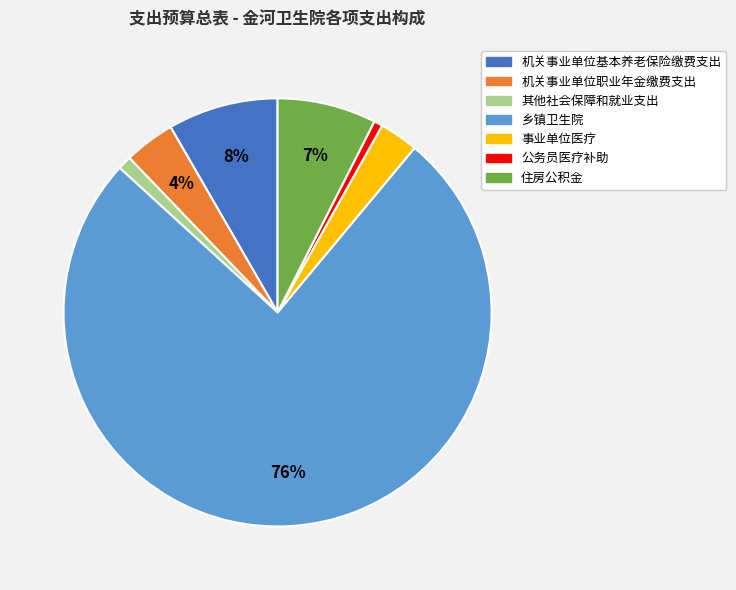

What is the largest slice in the pie chart?

乡镇卫生院